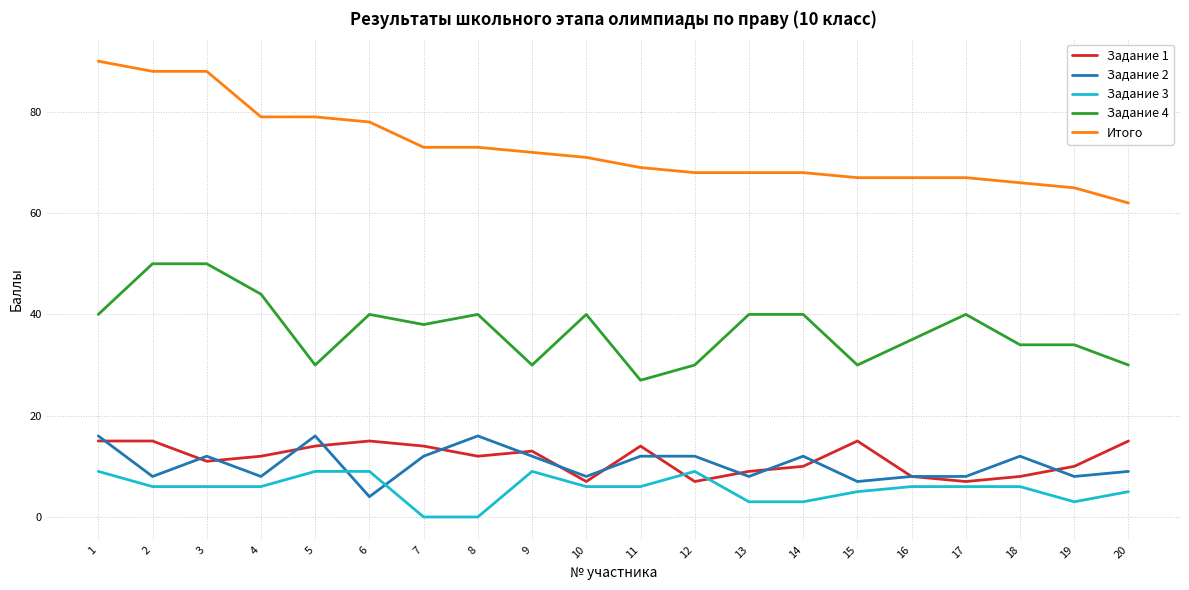

Reading left to right, extract all data points from this chart.

Задание 1: 15	15	11	12	14	15	14	12	13	7	14	7	9	10	15	8	7	8	10	15
Задание 2: 16	8	12	8	16	4	12	16	12	8	12	12	8	12	7	8	8	12	8	9
Задание 3: 9	6	6	6	9	9	0	0	9	6	6	9	3	3	5	6	6	6	3	5
Задание 4: 40	50	50	44	30	40	38	40	30	40	27	30	40	40	30	35	40	34	34	30
Итого: 90	88	88	79	79	78	73	73	72	71	69	68	68	68	67	67	67	66	65	62